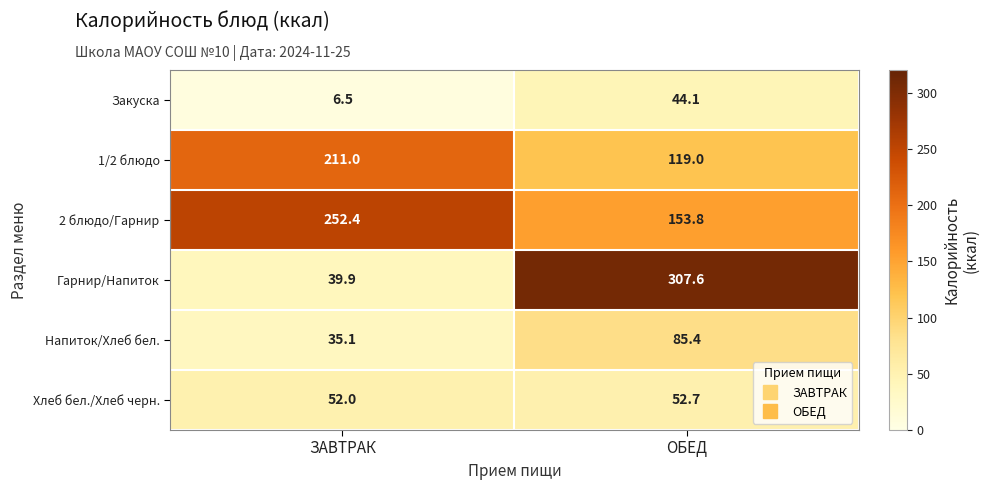

List the series in order of their peak value, highest first.

Гарнир/Напиток, 2 блюдо/Гарнир, 1/2 блюдо, Напиток/Хлеб бел., Хлеб бел./Хлеб черн., Закуска